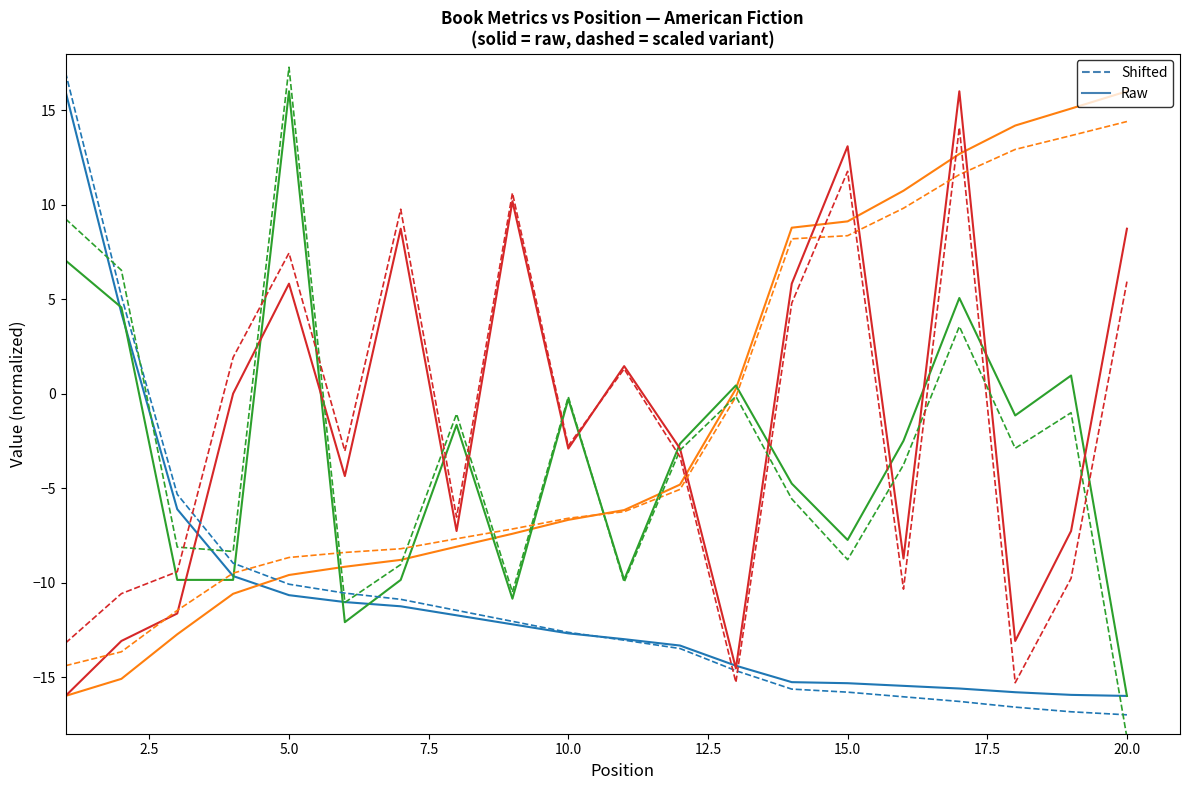

What is the minimum value shown in the chart?

-18.2